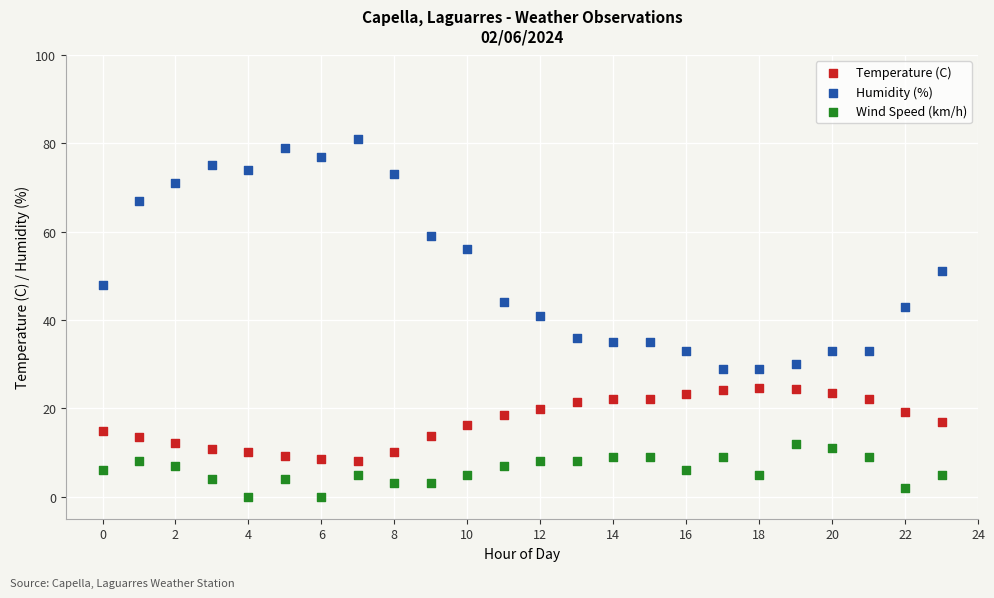

Which series reaches the minimum Y coordinate?

Wind Speed (km/h)